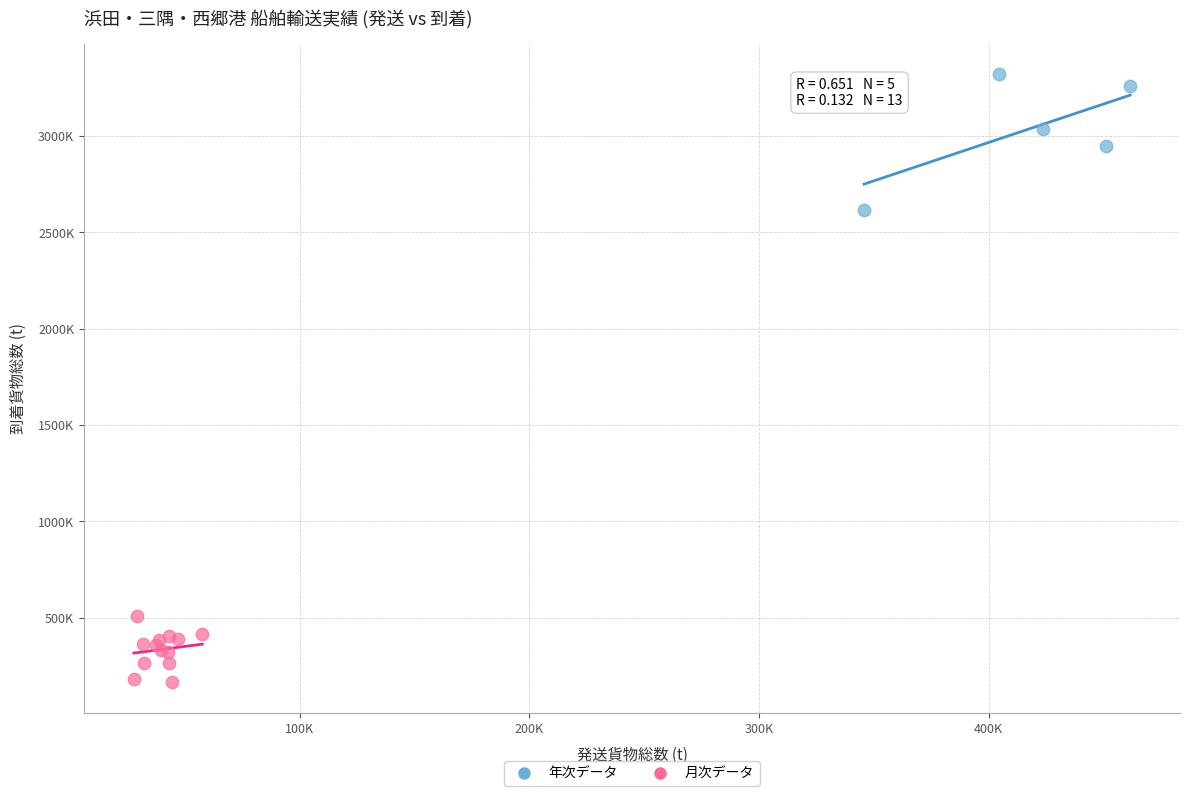

Which series contains the highest Y value?

年次データ